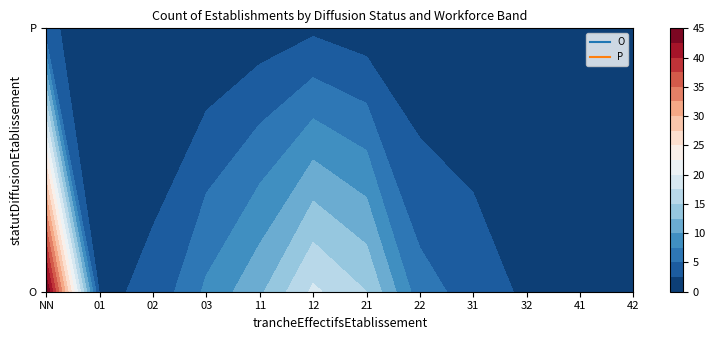

The value of P at 41 is 0. True or false?

True